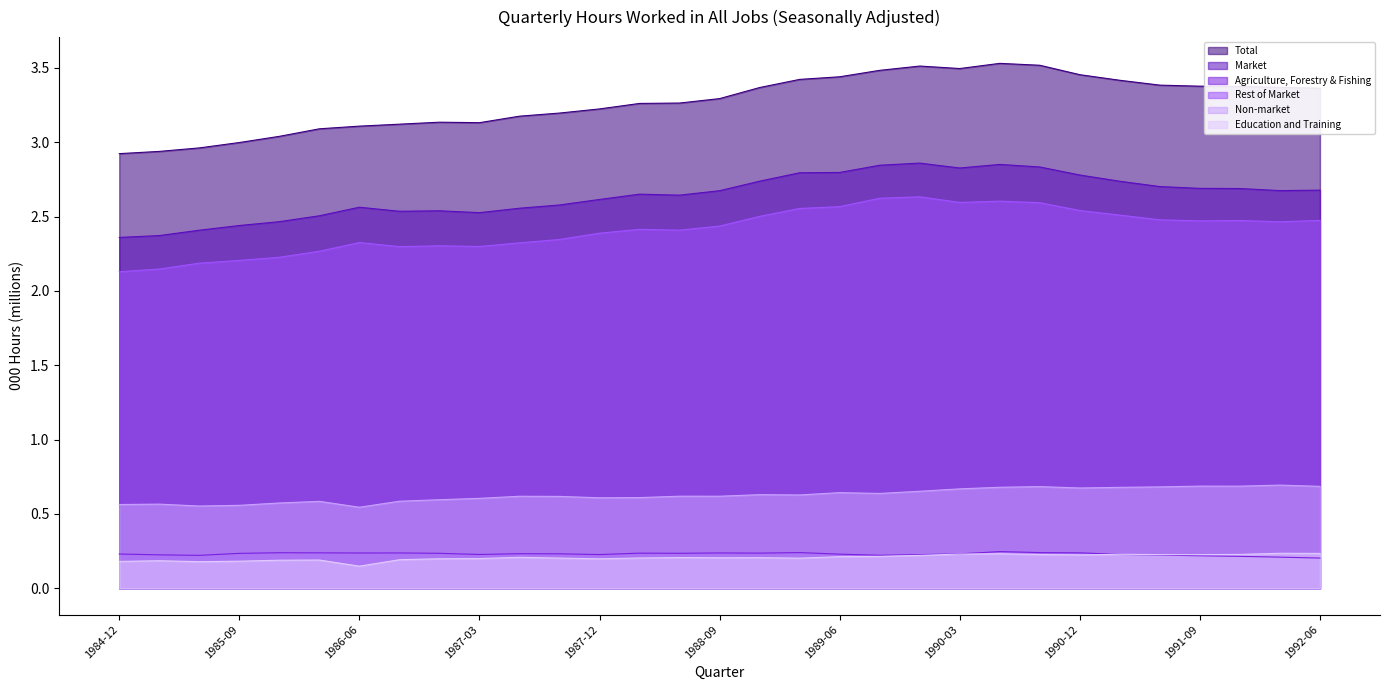

At how many categories does at least one series exceed 0?

31